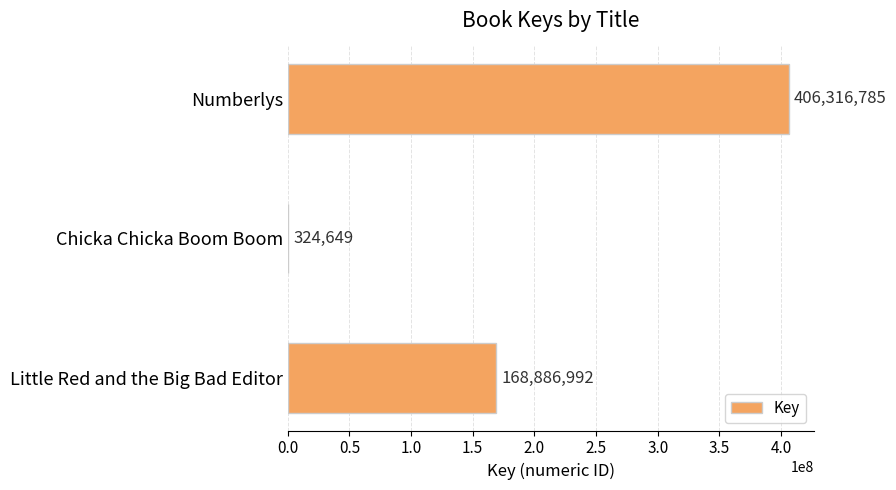

Is it true that the value at Numberlys is 692749853?

False